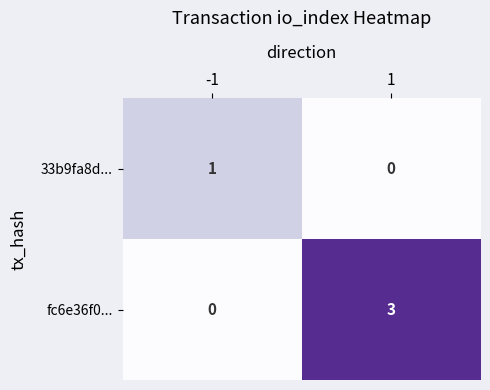

Rank the series at 1 from highest to lowest value.

fc6e36f0..., 33b9fa8d...